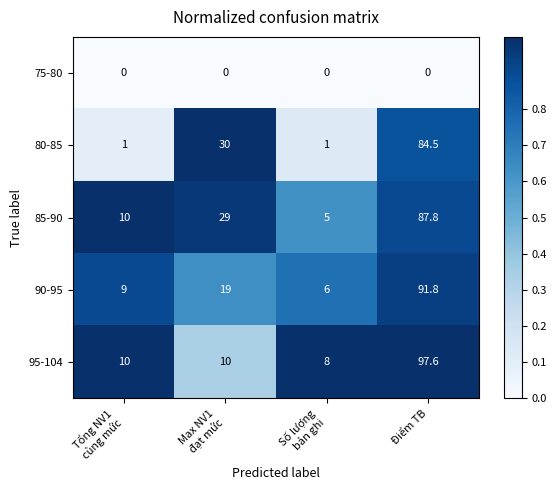

Reading right to left, transcribe all the data shown in this chart.

75-80: 0.0	0.0	0.0	0.0
80-85: 84.5	1.0	30.0	1.0
85-90: 87.8	5.0	29.0	10.0
90-95: 91.8	6.0	19.0	9.0
95-104: 97.6	8.0	10.0	10.0